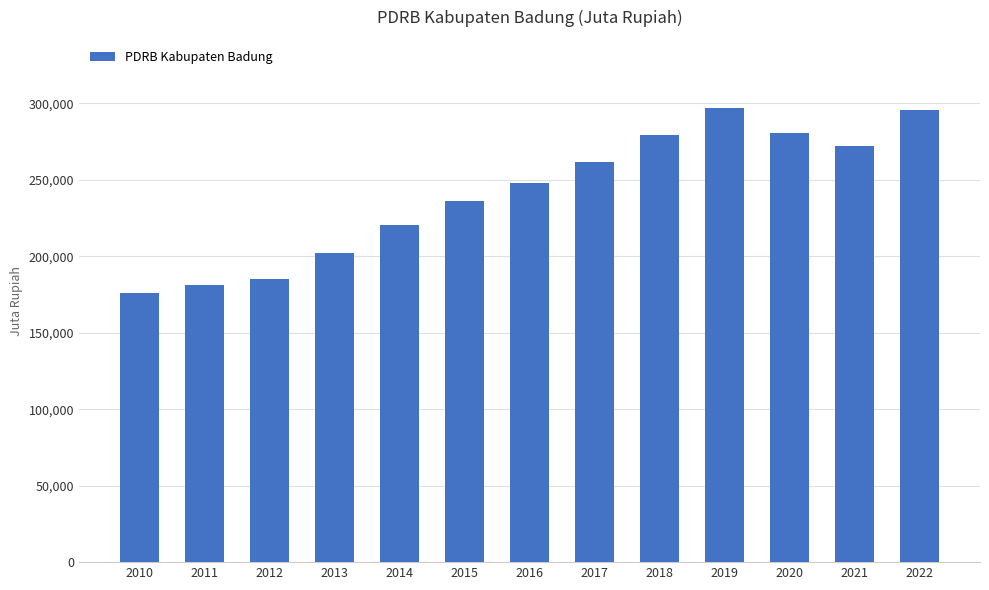

What is the minimum value shown in the chart?

176037.6